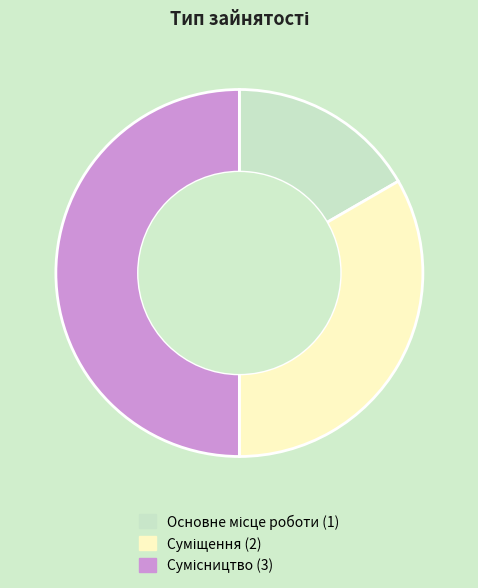

To the nearest percent, what is the difference between the largest and smallest slice percentages?

33%